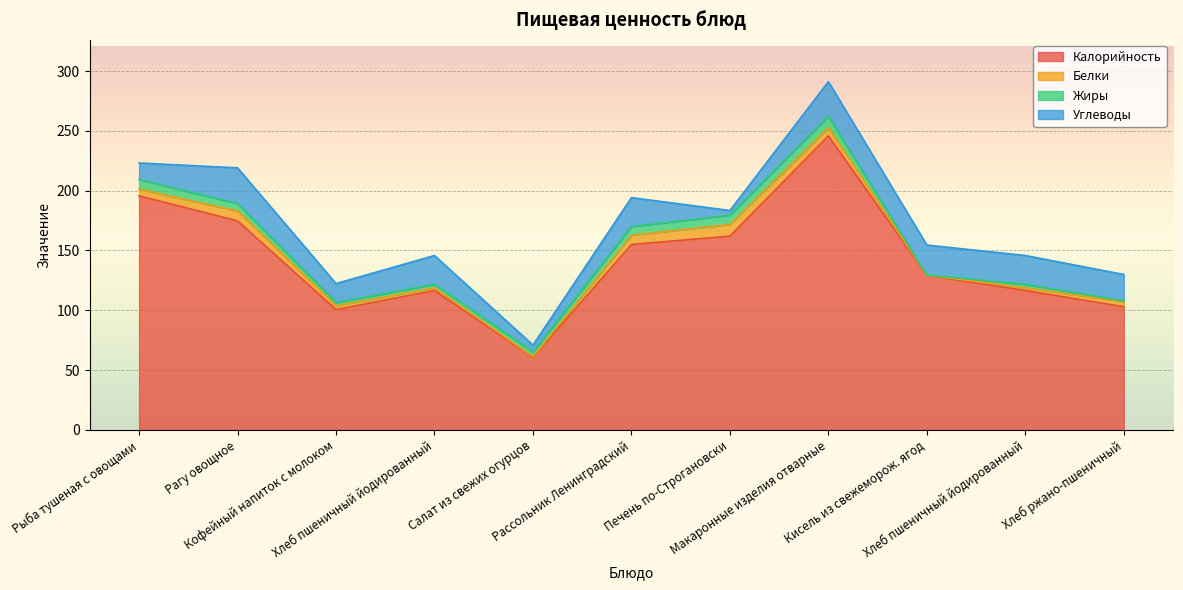

What are all the series names shown in the legend?

Калорийность, Белки, Жиры, Углеводы